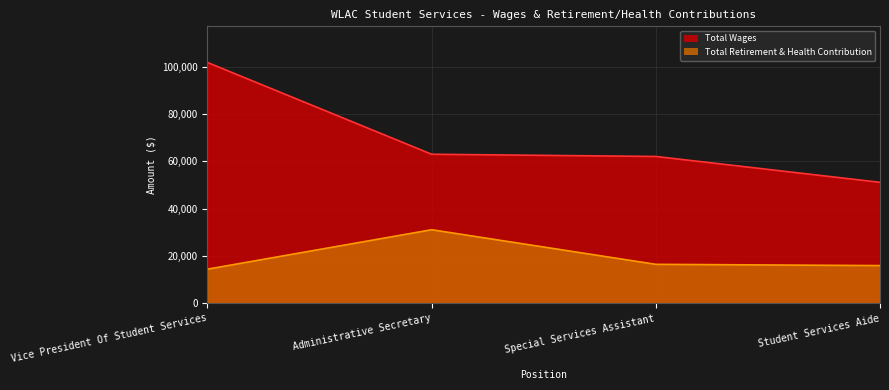

How many interior local peaks does the Total Retirement & Health Contribution series have?

1